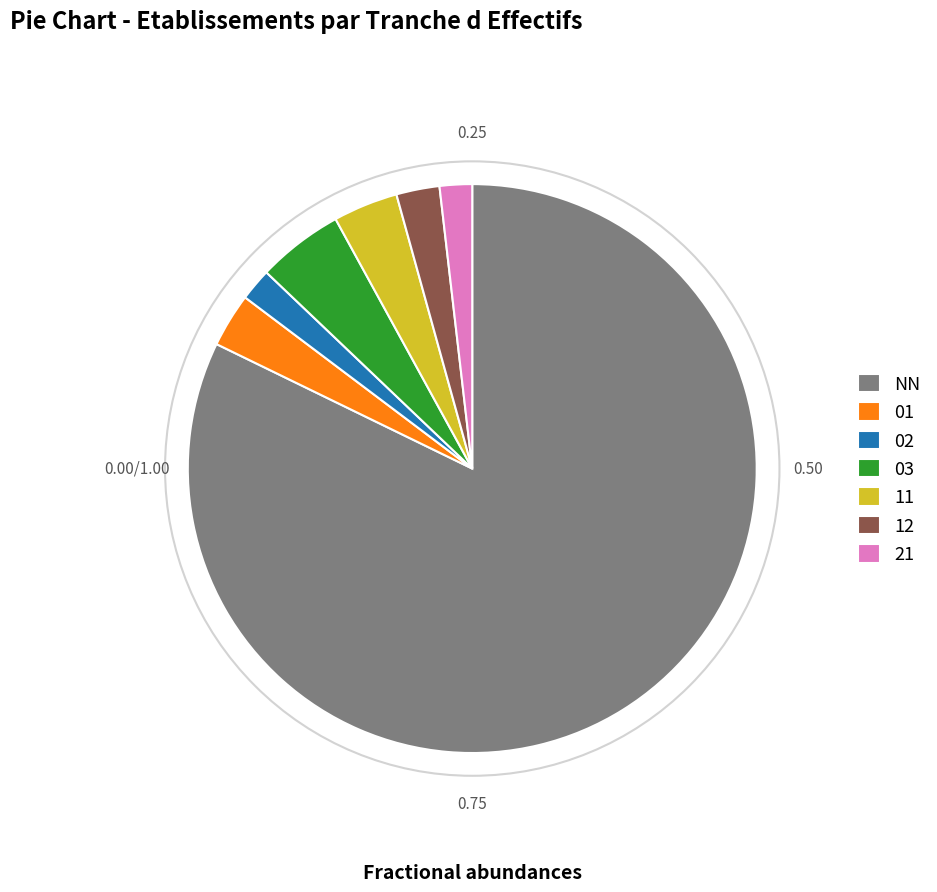

Combined, do NN and 11 account for over 50%?

Yes